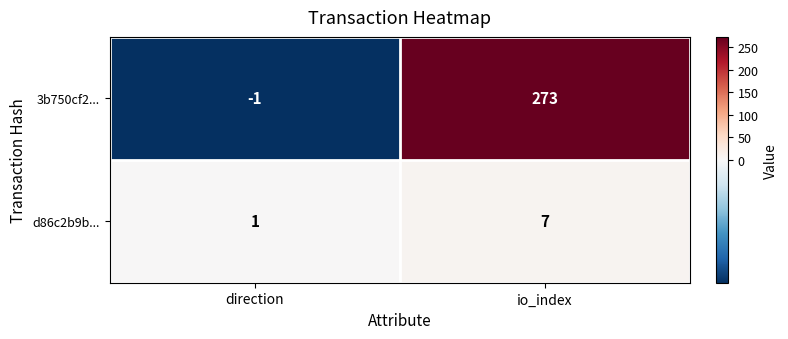

Between direction and io_index, which series saw the biggest shift?

3b750cf2...